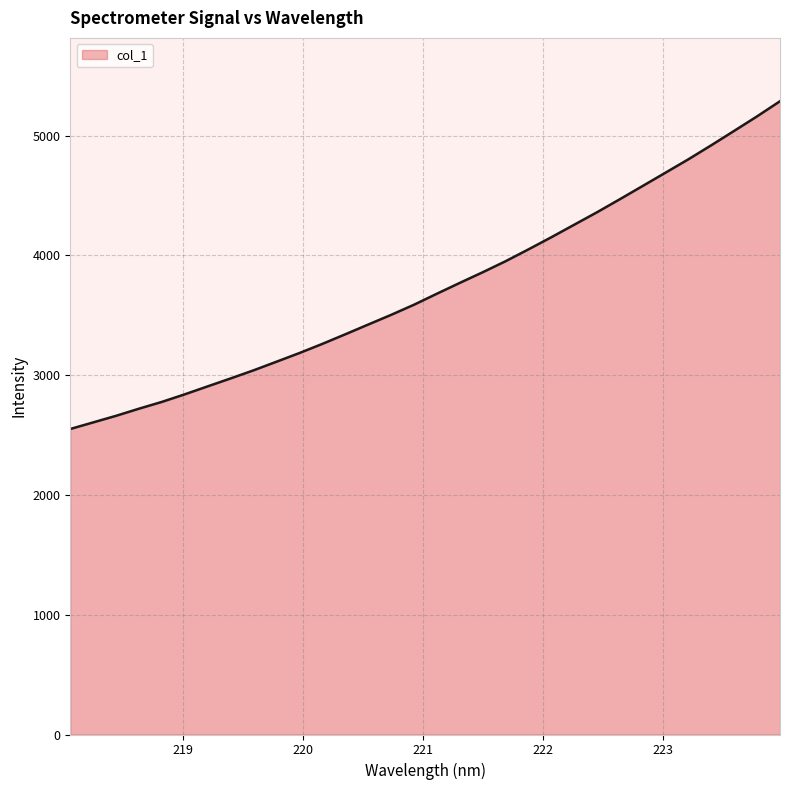

Reading left to right, transcribe all the data shown in this chart.

2551.1	2606.0	2661.2	2720.7	2777.4	2840.8	2907.4	2973.4	3041.0	3112.9	3185.3	3261.6	3341.6	3422.9	3503.7	3588.3	3680.3	3770.7	3859.3	3951.5	4050.5	4151.9	4256.4	4360.8	4469.9	4580.7	4692.1	4803.7	4920.9	5040.9	5161.8	5288.0